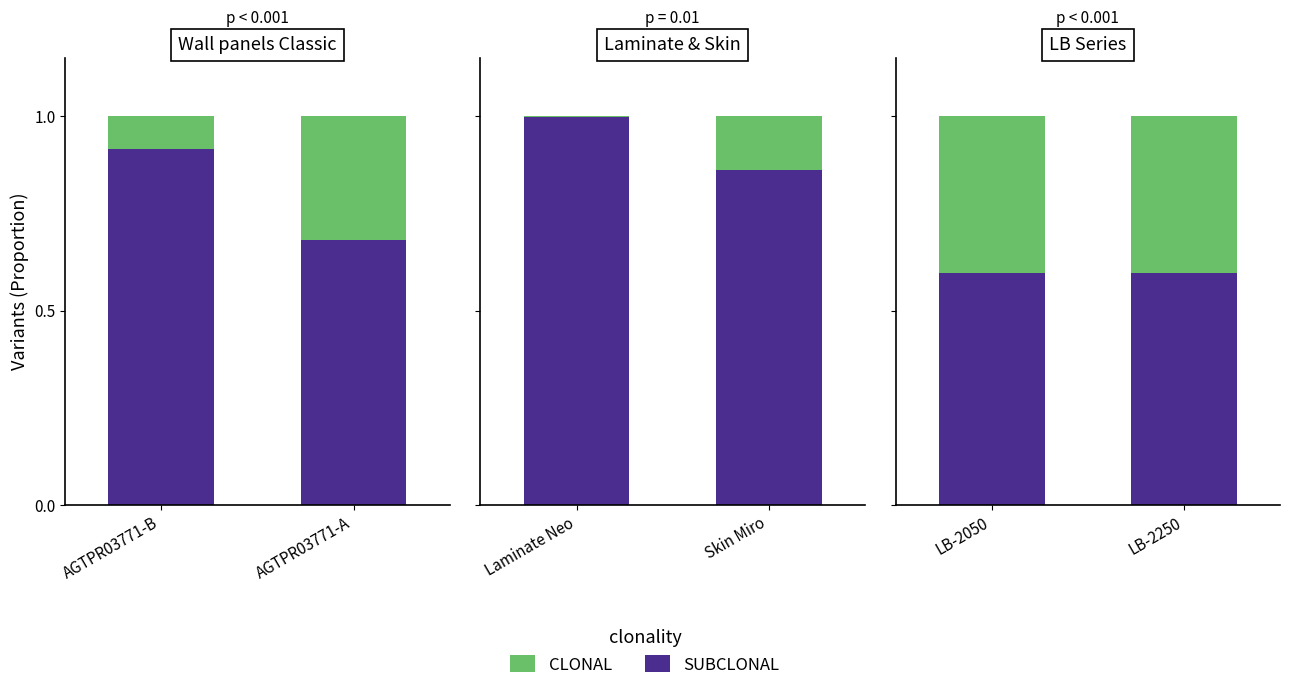

At which category is the sum across all series the highest?

LB-2050